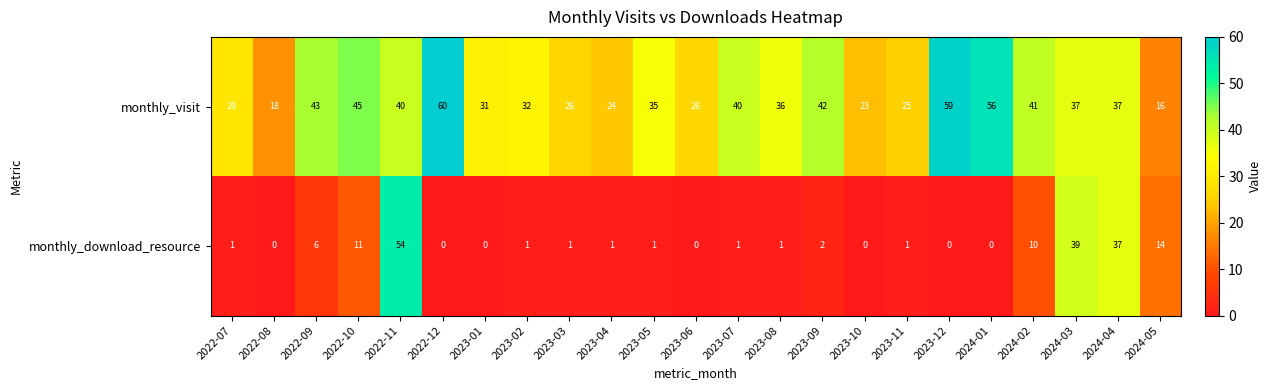

What is the approximate value of monthly_visit at 2024-01, to the nearest 10?

60